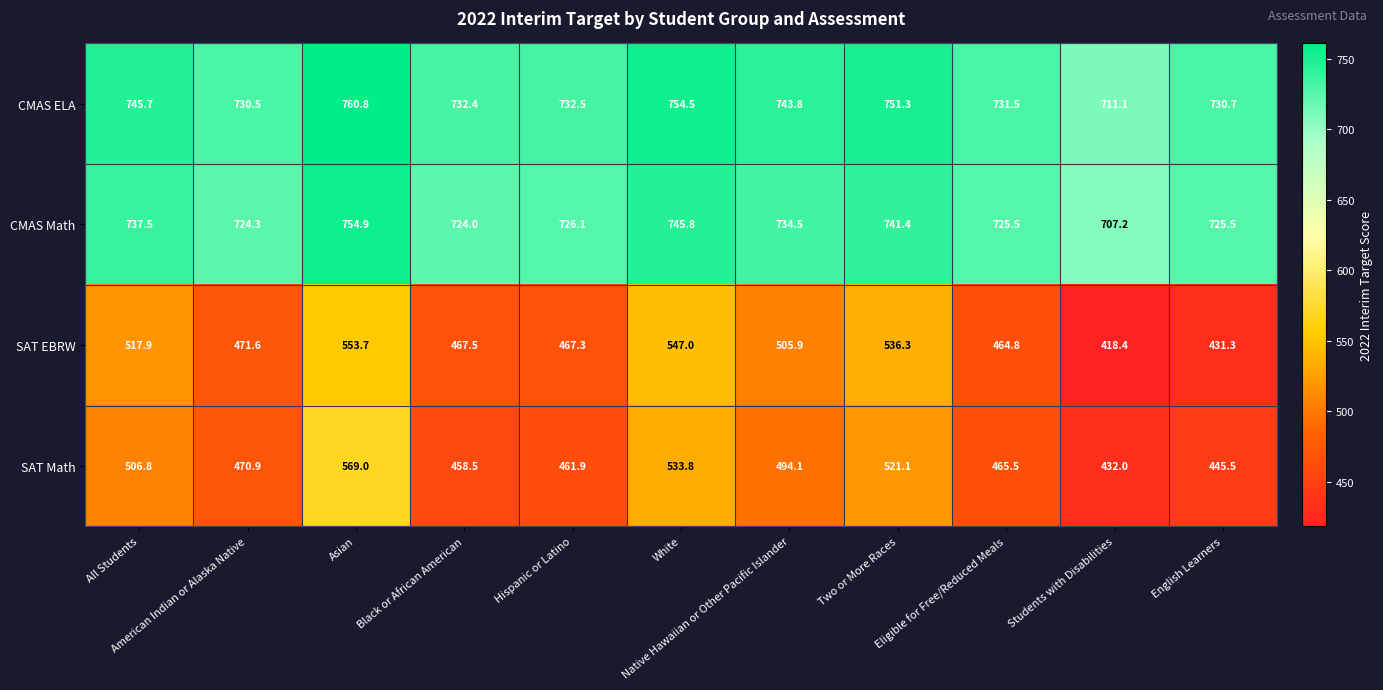

At how many categories does at least one series exceed 662?

11